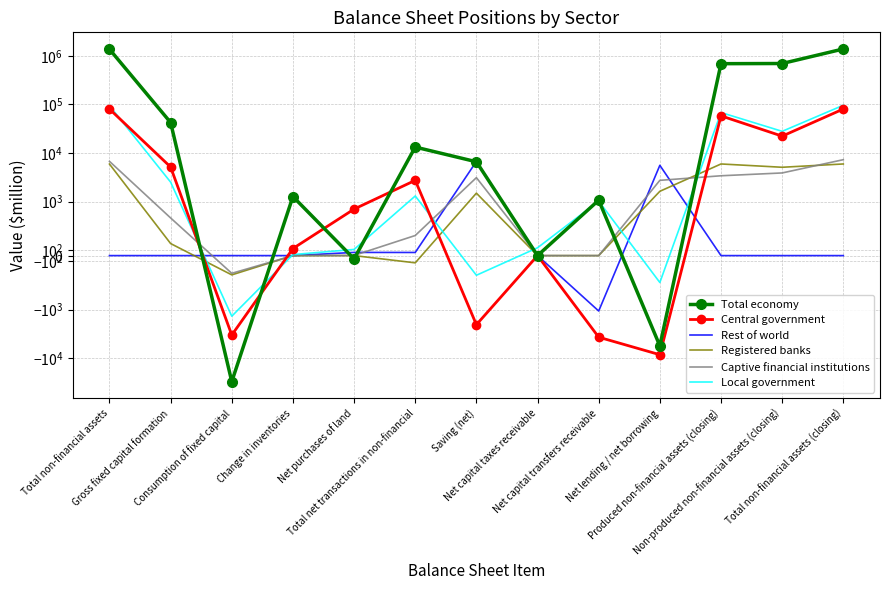

What is the minimum value for Total economy?

-30296